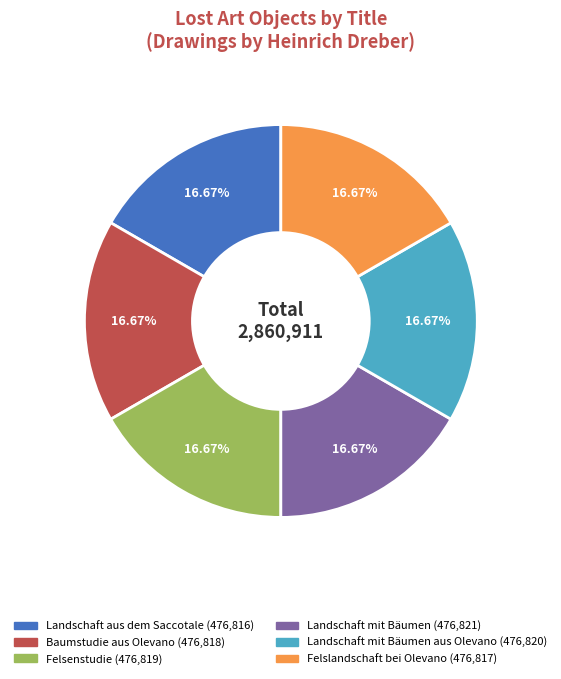

Do Landschaft mit Bäumen (476,821) and Felslandschaft bei Olevano (476,817) together represent more than half of the pie?

No